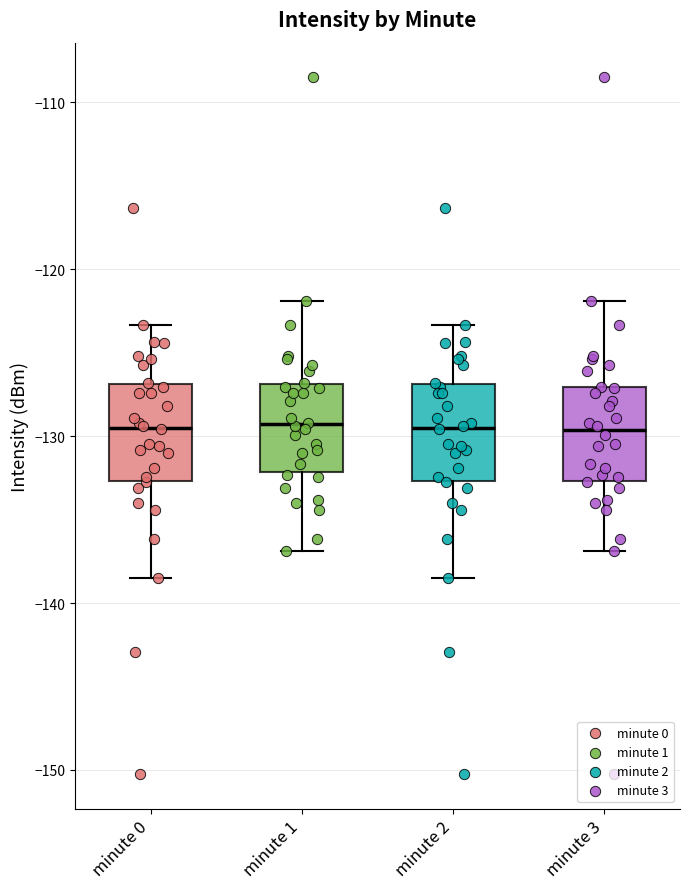

Reading left to right, read every box against the y-axis: the position of its median line, the range the box covers, and the ends of its whiskers. The values are not printed on the chart, so give them approximately, as read against the axis.

minute 0: median -129, box -133 to -127, whiskers -138 to -123
minute 1: median -129, box -132 to -127, whiskers -137 to -122
minute 2: median -129, box -133 to -127, whiskers -138 to -123
minute 3: median -130, box -133 to -127, whiskers -137 to -122